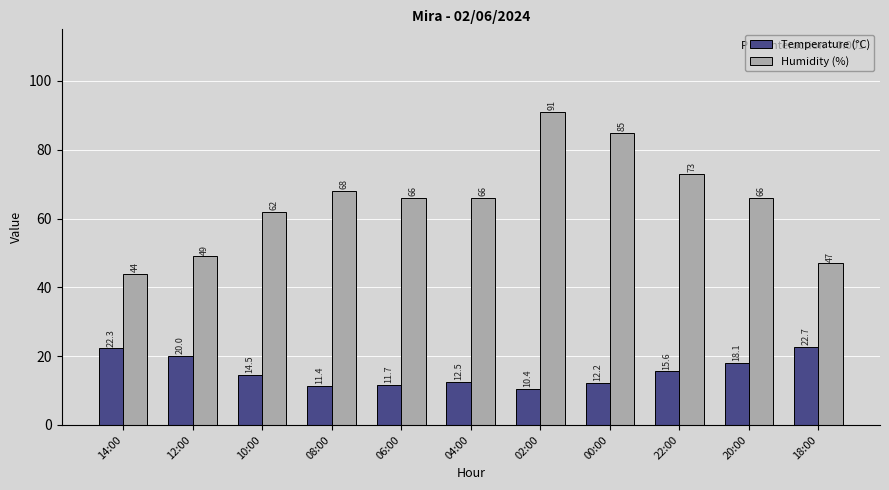

Which series has the largest total across all categories?

Humidity (%)